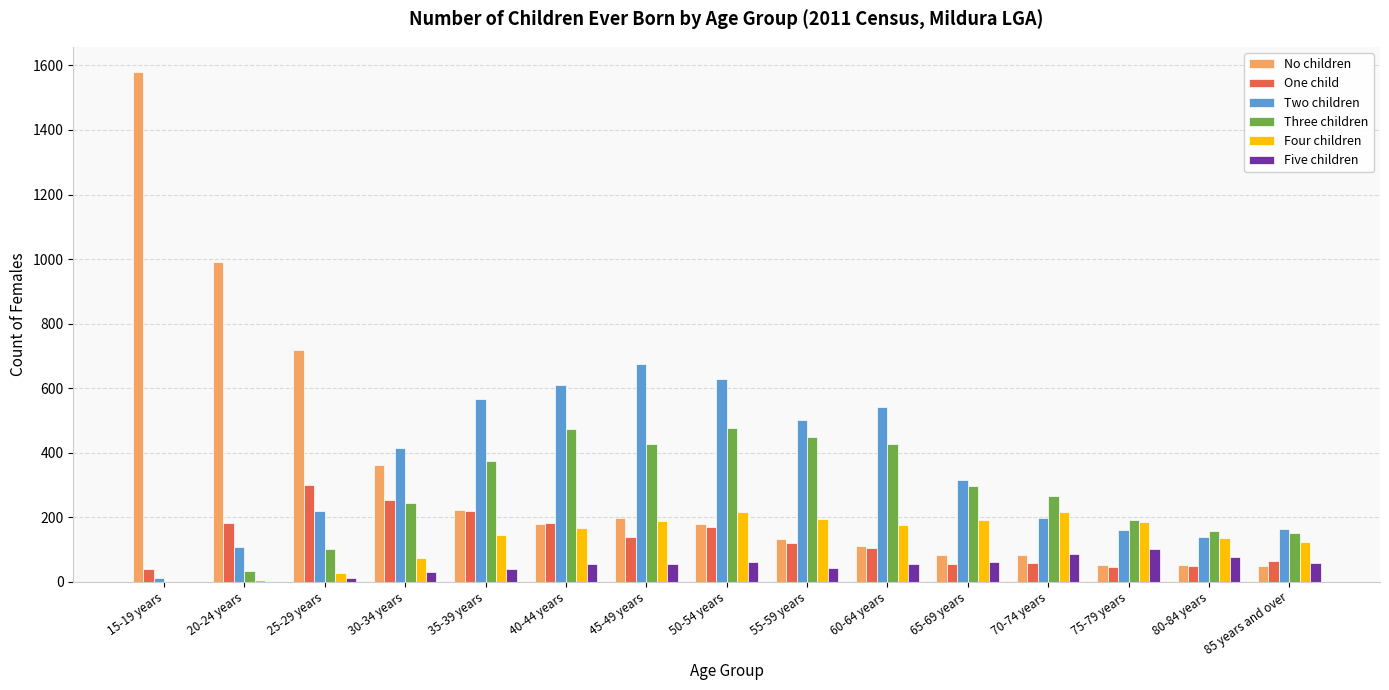

What is the sum of all Four children values?

2041